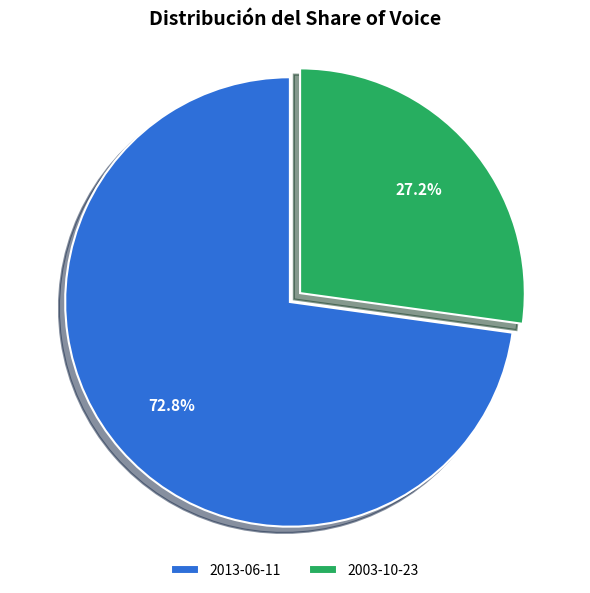

What is the smallest slice in the pie chart?

2003-10-23